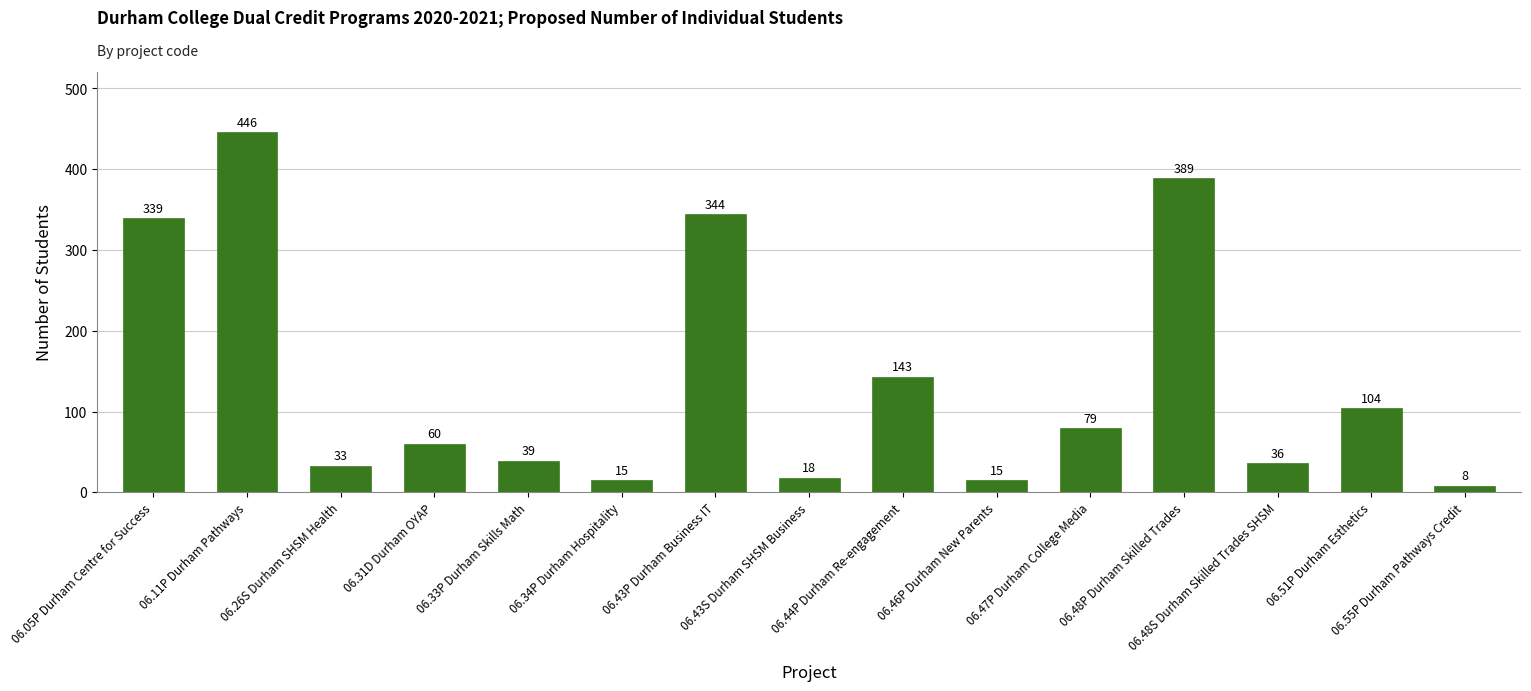

Reading left to right, extract all data points from this chart.

06.05P Durham Centre for Success=339	06.11P Durham Pathways=446	06.26S Durham SHSM Health=33	06.31D Durham OYAP=60	06.33P Durham Skills Math=39	06.34P Durham Hospitality=15	06.43P Durham Business IT=344	06.43S Durham SHSM Business=18	06.44P Durham Re-engagement=143	06.46P Durham New Parents=15	06.47P Durham College Media=79	06.48P Durham Skilled Trades=389	06.48S Durham Skilled Trades SHSM=36	06.51P Durham Esthetics=104	06.55P Durham Pathways Credit=8